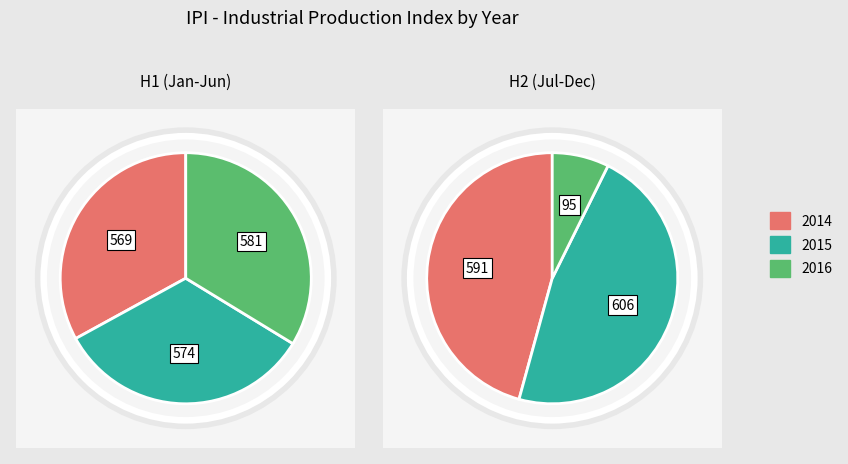

Between 2015 and 11, which series saw the biggest shift?

2016